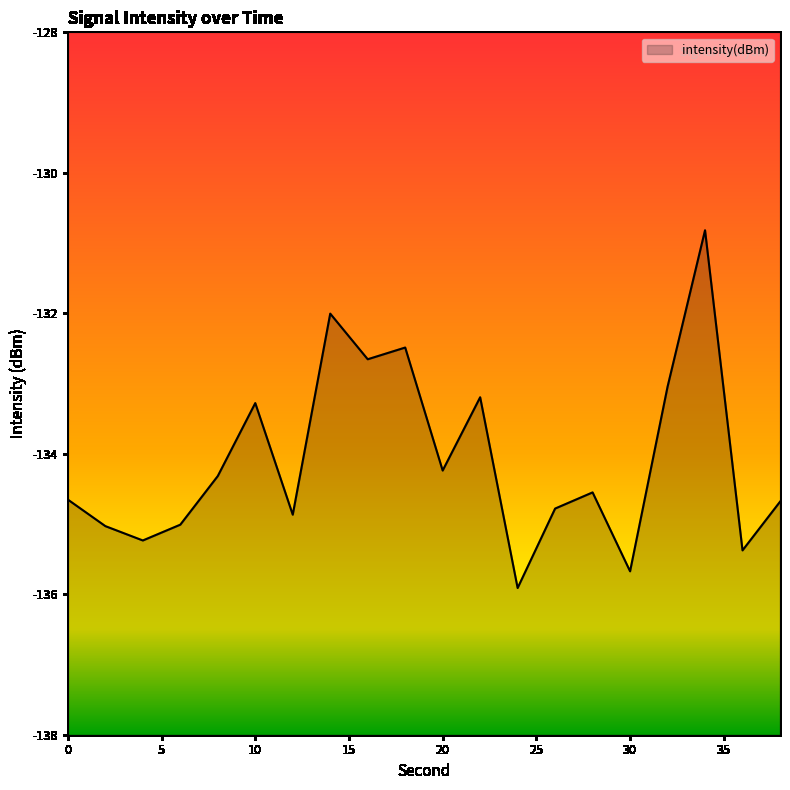

What is the difference between the values at 2 and 38?

0.3